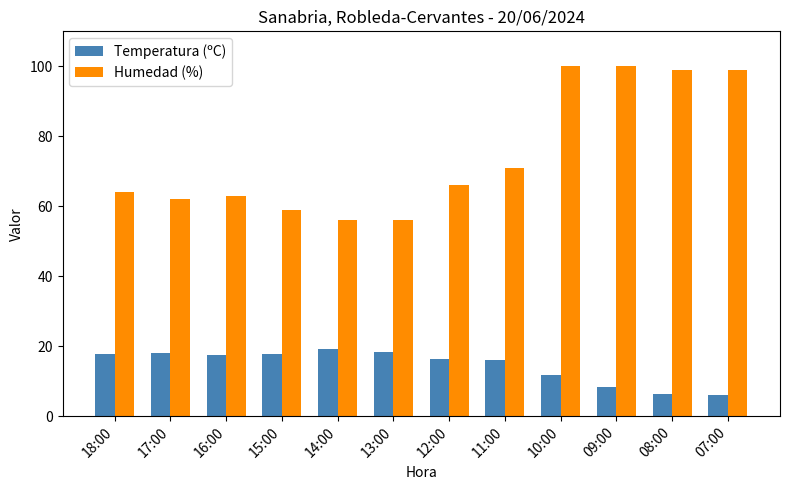

Which series has the largest total across all categories?

Humedad (%)